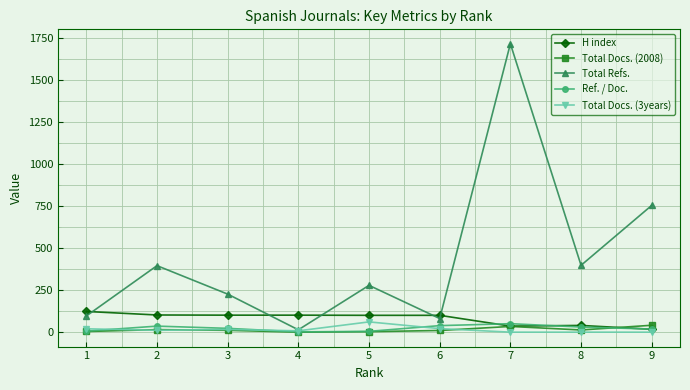

What is the maximum value shown in the chart?

1713.0